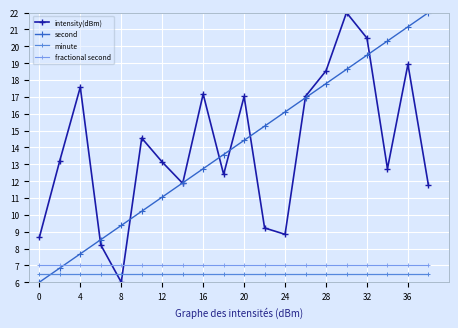

What are all the series names shown in the legend?

intensity(dBm), second, minute, fractional second